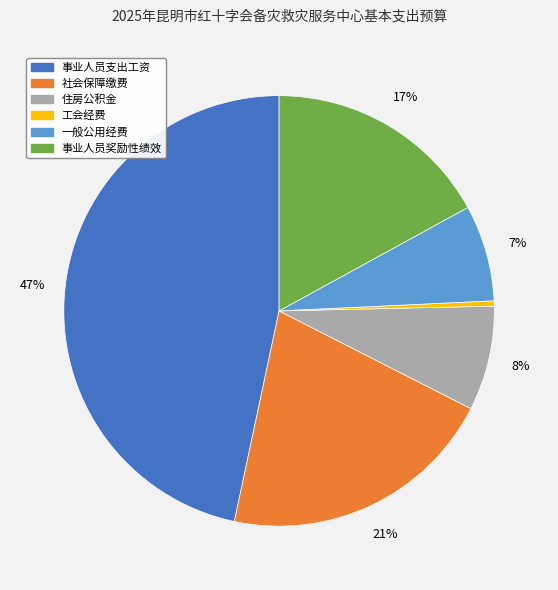

True or false: 事业人员奖励性绩效 accounts for 17% of the total.

True